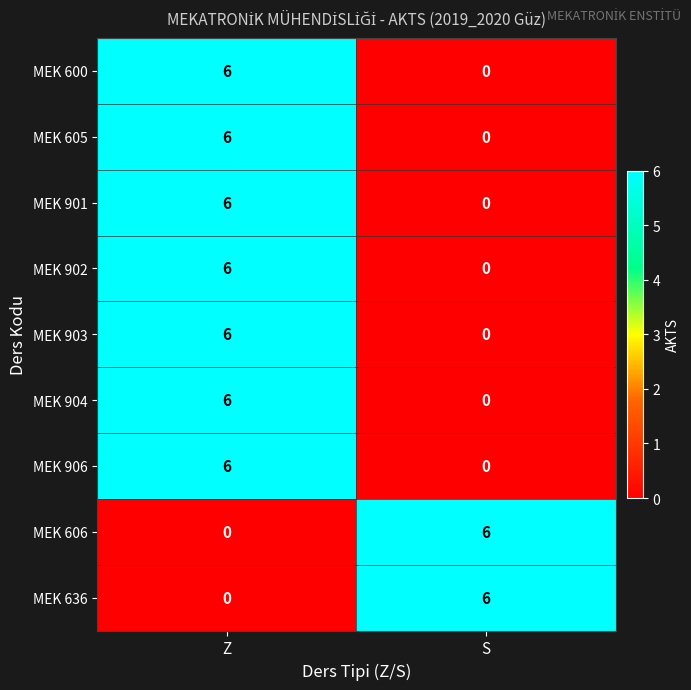

The value of MEK 636 at Z is 0. True or false?

True